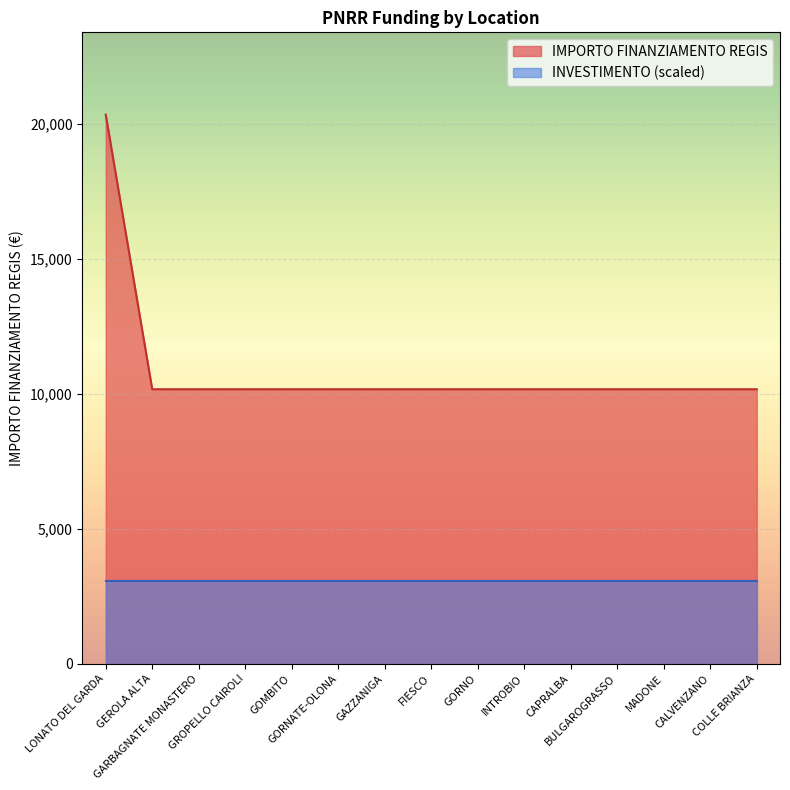

True or false: the data has more than 0 interior local peaks.

False